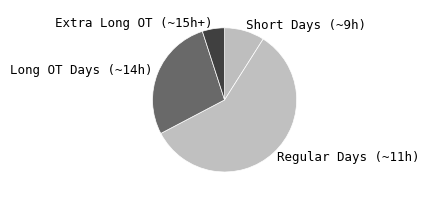

Rank the categories by value from lowest to highest.

Extra Long OT (~15h+), Short Days (~9h), Long OT Days (~14h), Regular Days (~11h)